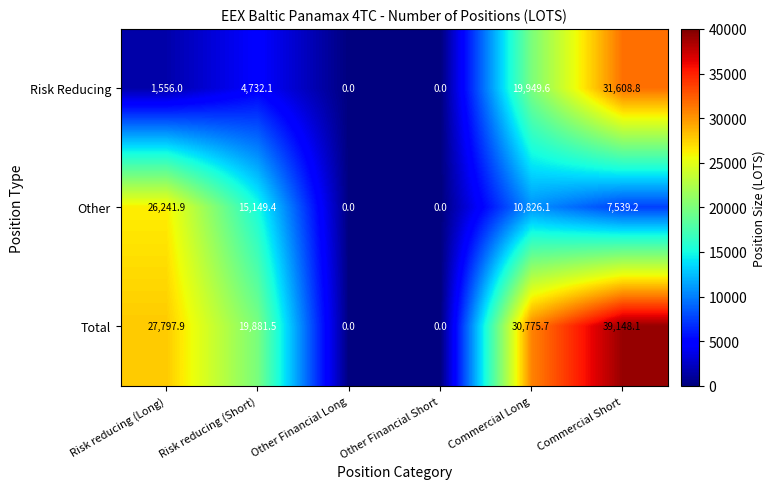

Which category has the highest value across all series?

Commercial Short